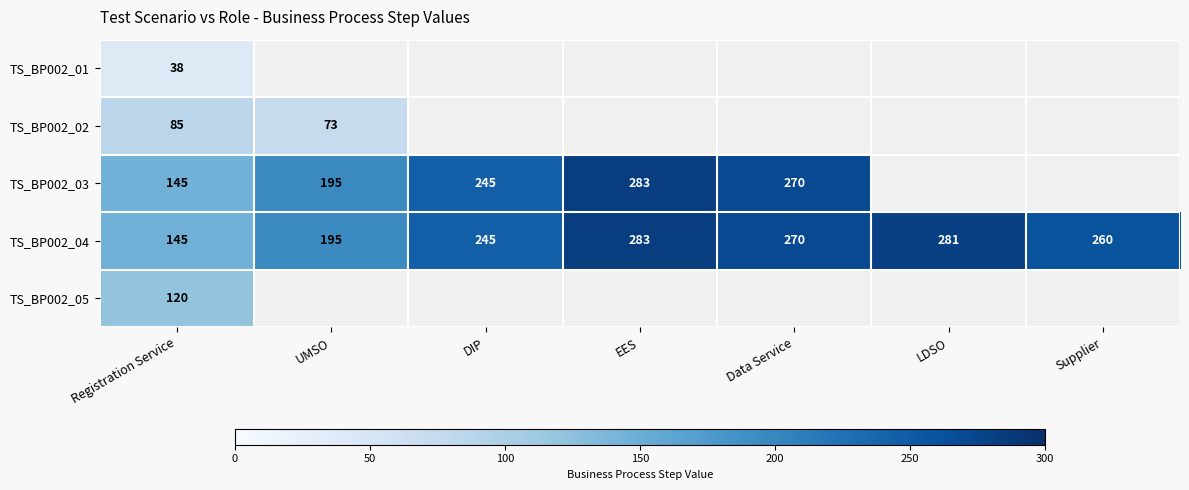

At how many categories does at least one series exceed 186?

6